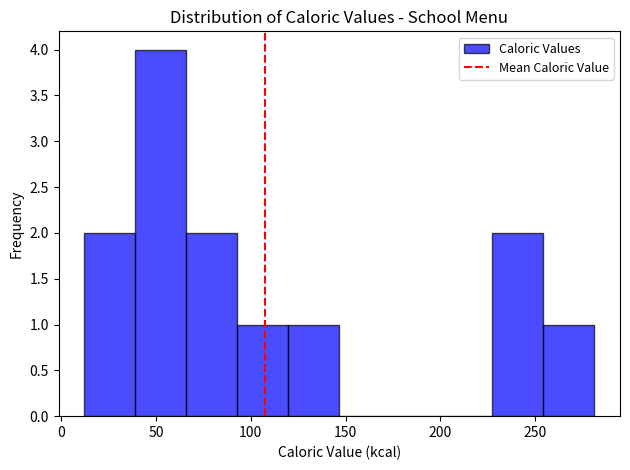

Over which range of the x-axis is the bar tallest?

40 to 65